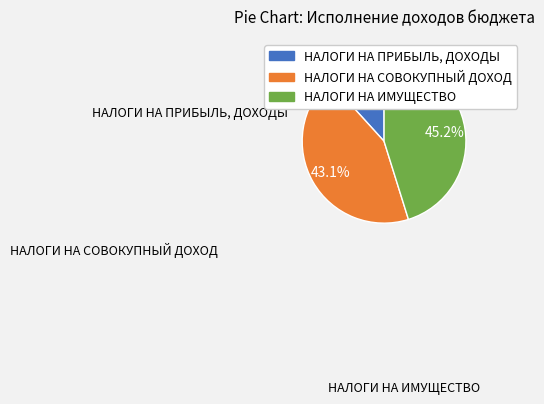

What percentage is NOT represented by НАЛОГИ НА СОВОКУПНЫЙ ДОХОД?

56.9%